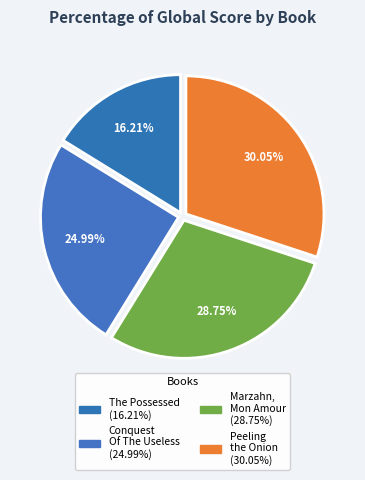

Rank the categories by value from lowest to highest.

The Possessed, Conquest Of The Useless, Marzahn, Mon Amour, Peeling the Onion